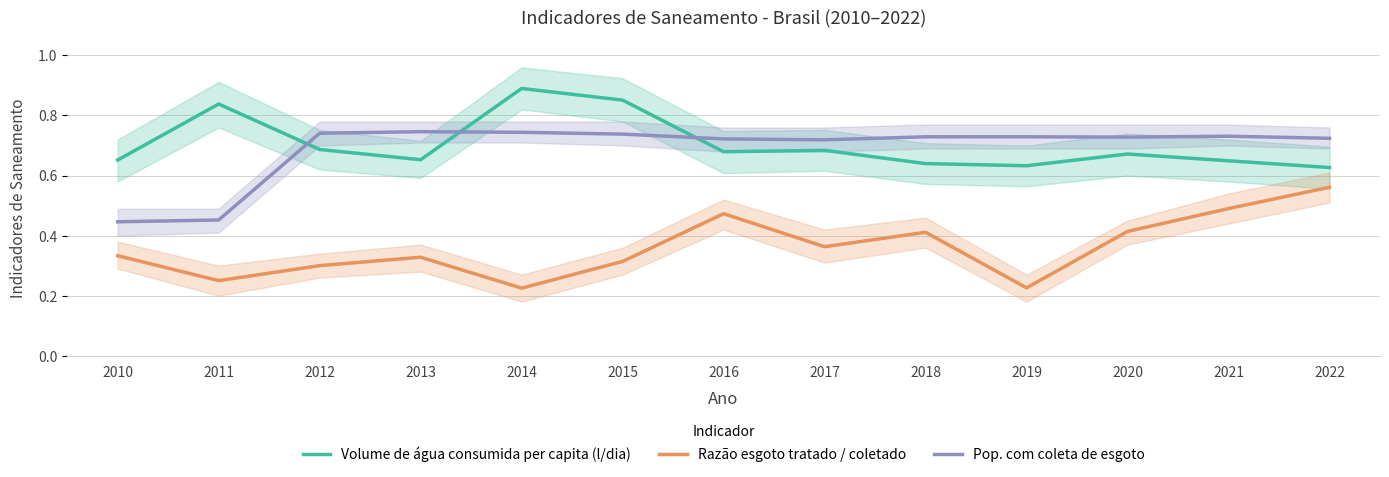

Rank the categories by Pop. com coleta de esgoto value from highest to lowest.

2013, 2014, 2012, 2015, 2021, 2018, 2019, 2020, 2022, 2016, 2017, 2011, 2010